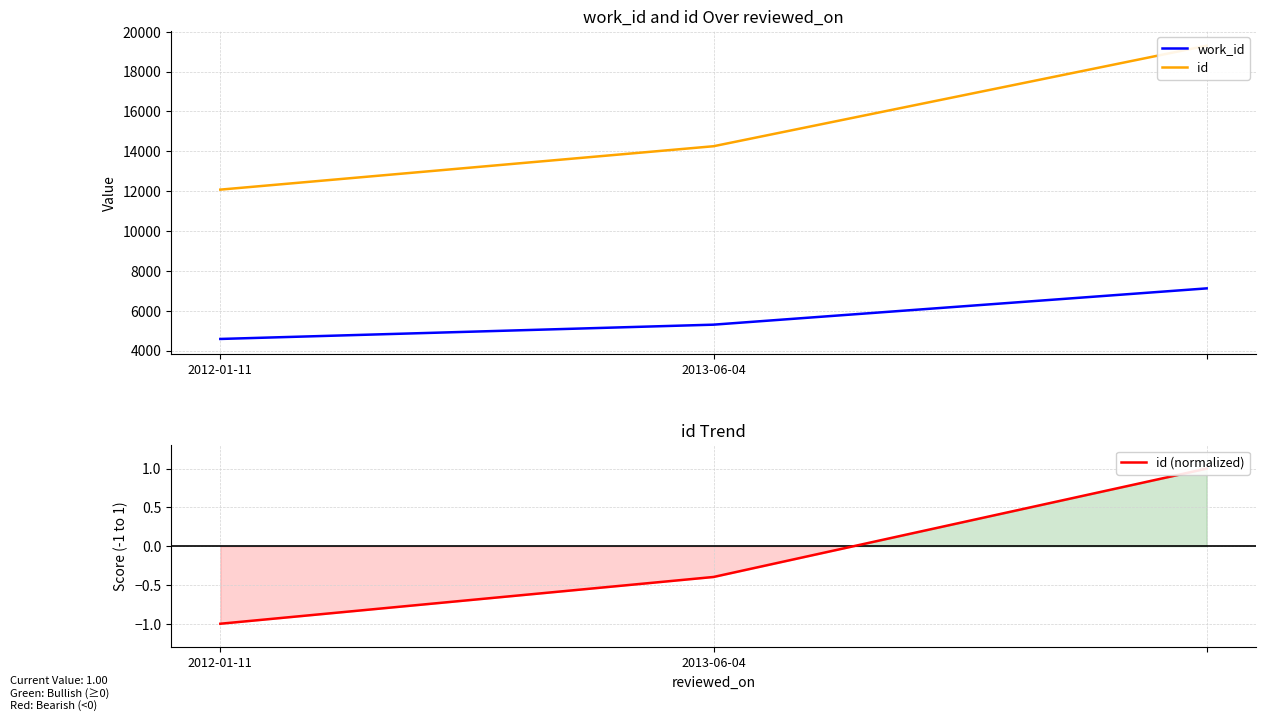

What is the difference between the maximum and minimum values in the id (normalized) series?

2.0